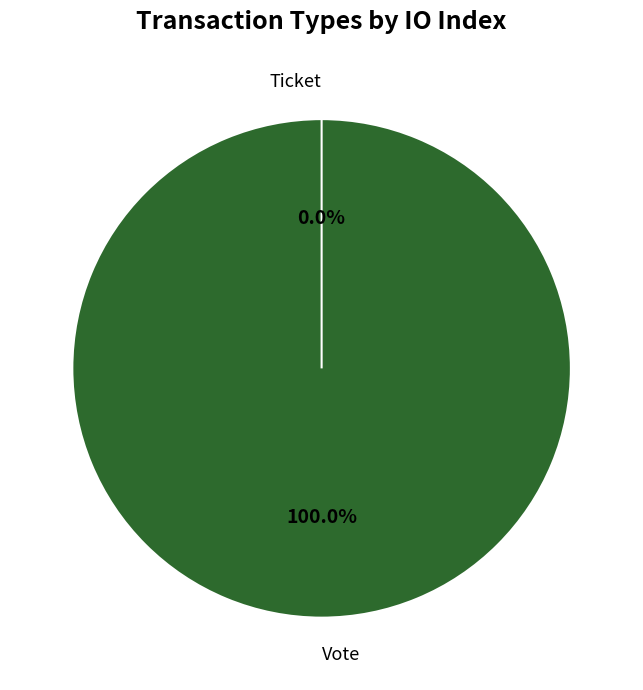

How many segments does this pie chart have?

2